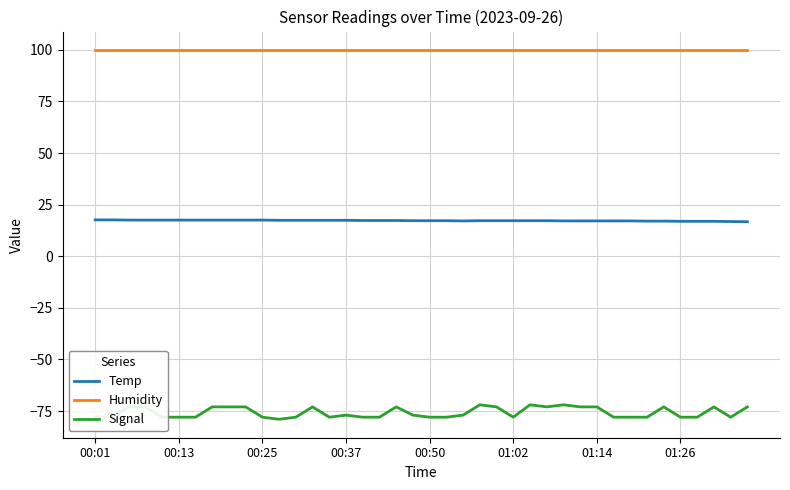

Which series has the largest total across all categories?

Humidity